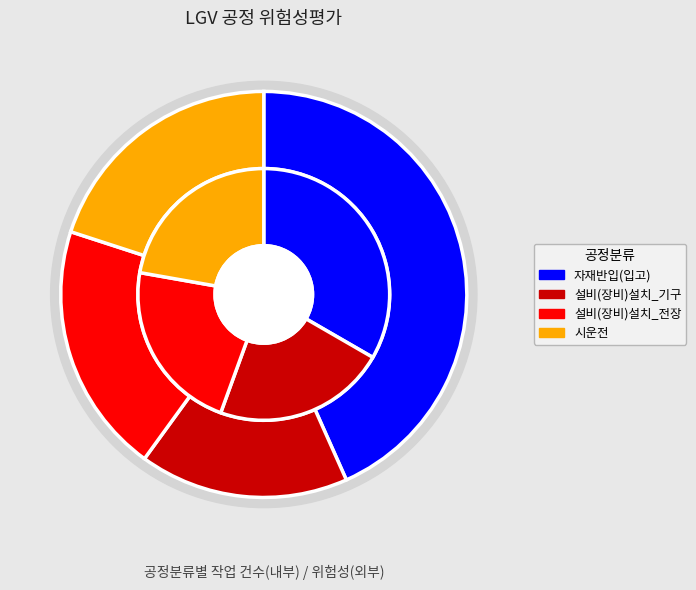

What is the change in value from 자재반입(입고) to 시운전?

-1